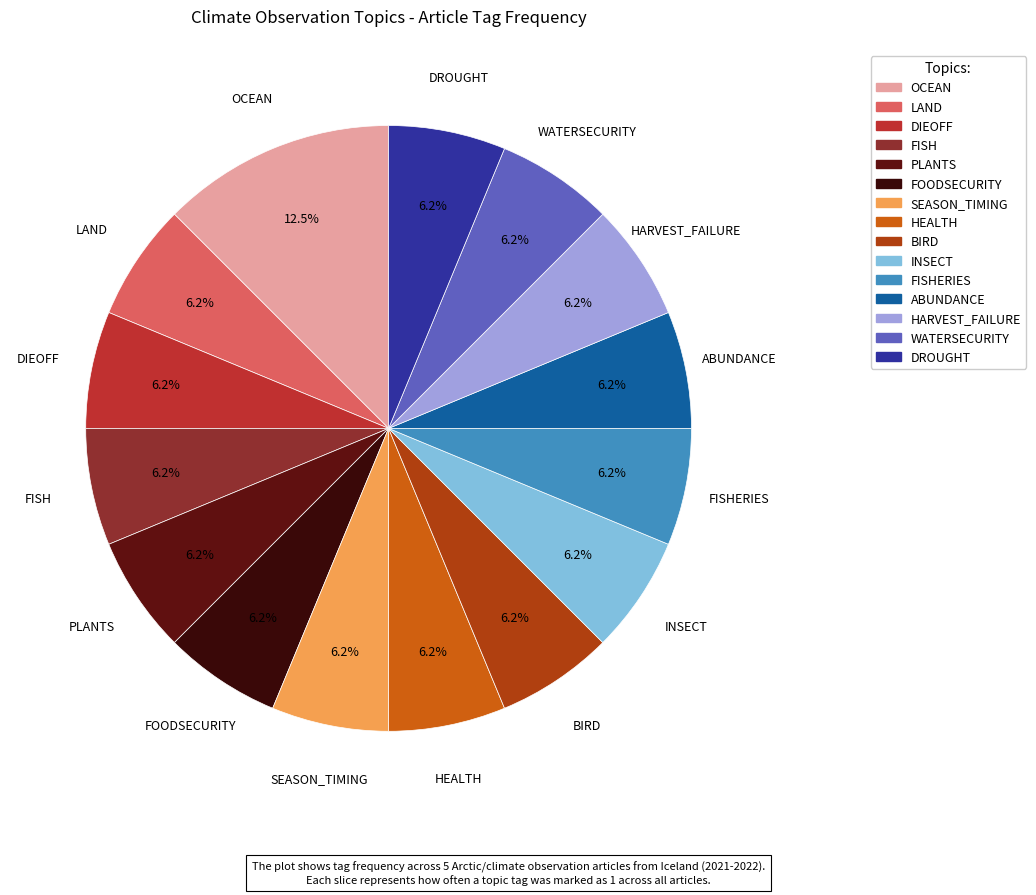

Count the number of slices in the pie.

15